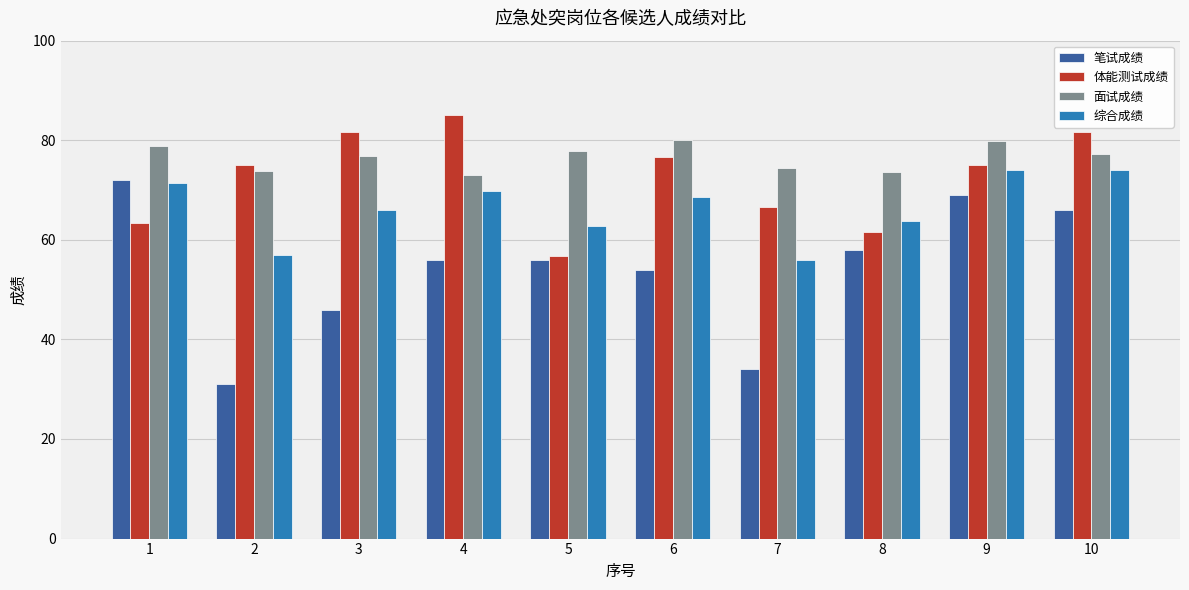

True or false: 面试成绩 has a value of 77.2 at 10.

True